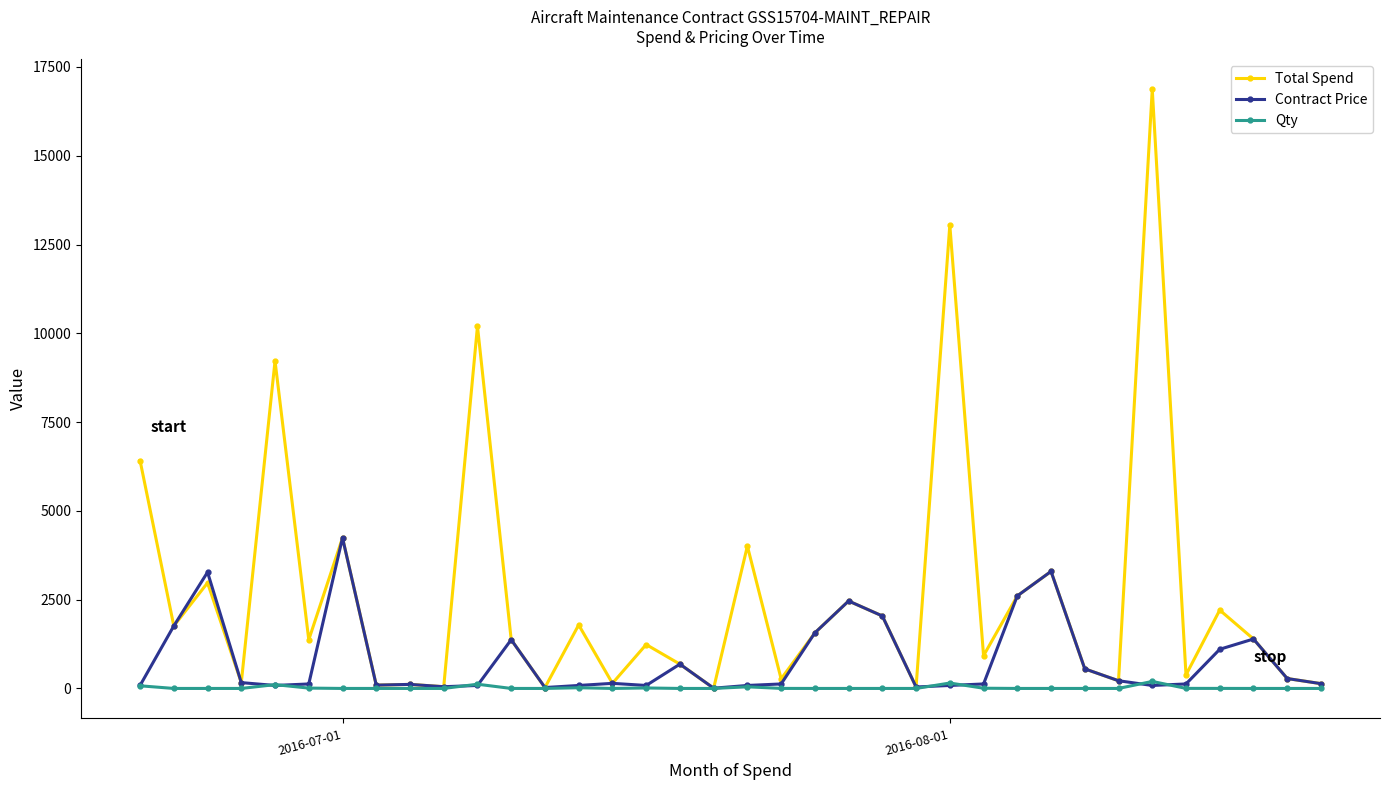

List the series in order of their peak value, highest first.

Total Spend, Contract Price, Qty